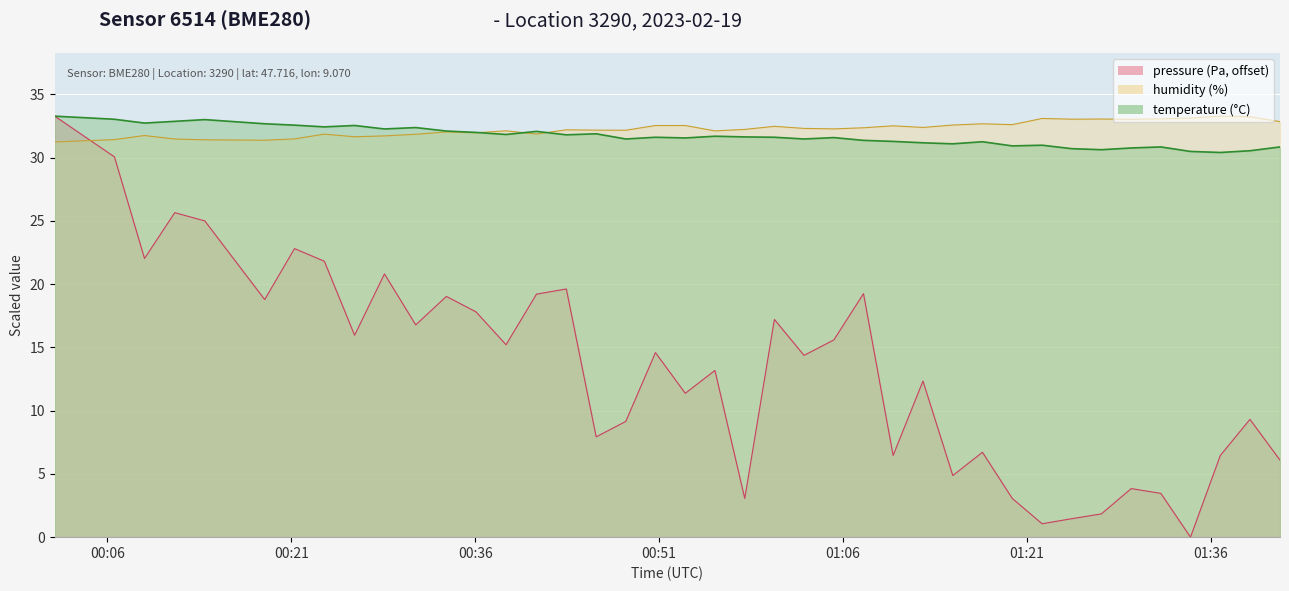

What is the greatest value displayed?

33.3